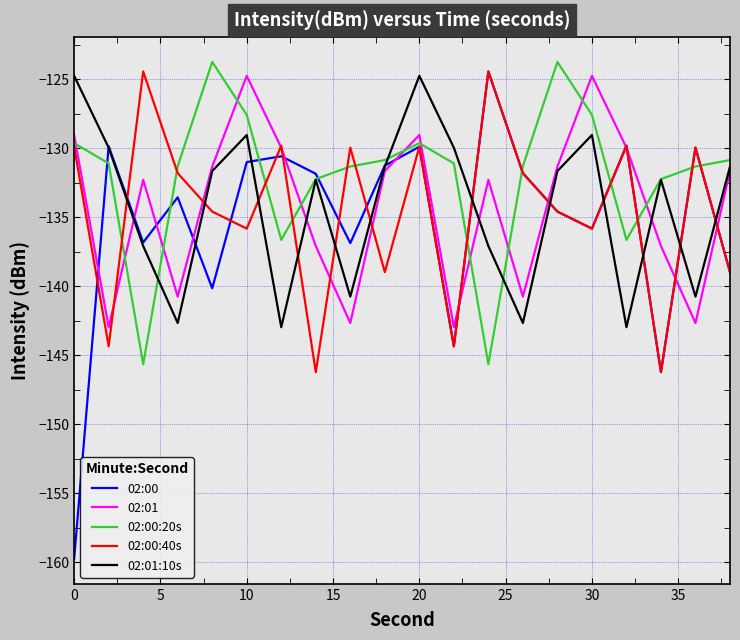

Does the chart have visible grid lines?

Yes